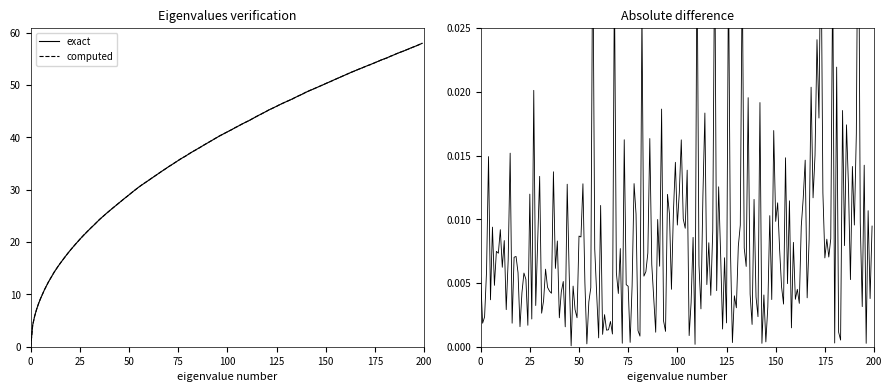

True or false: computed and exact intersect in this chart.

False